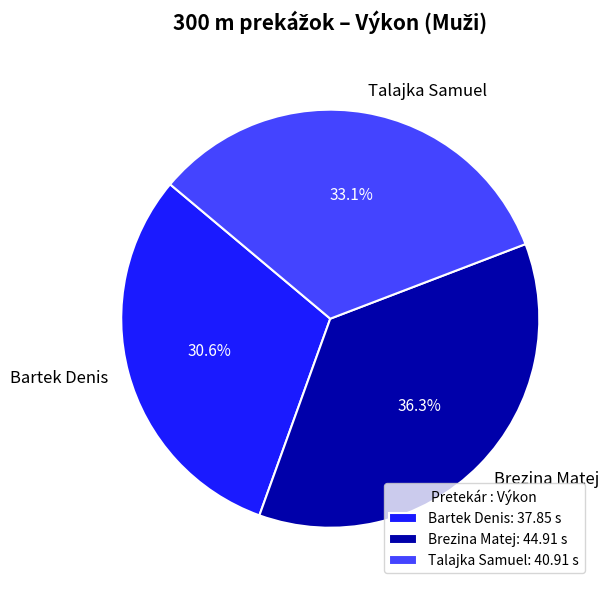

Between Talajka Samuel and Bartek Denis, which is larger?

Talajka Samuel